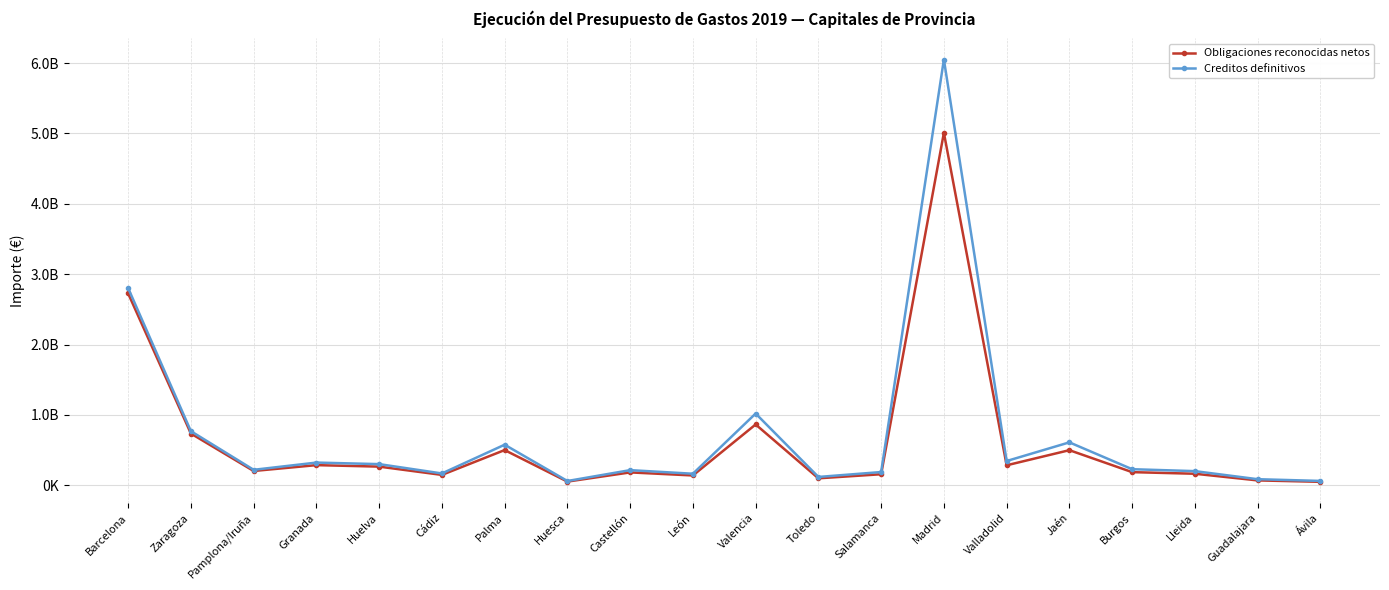

What is the difference between the highest and lowest values at Jaén?

111117602.1